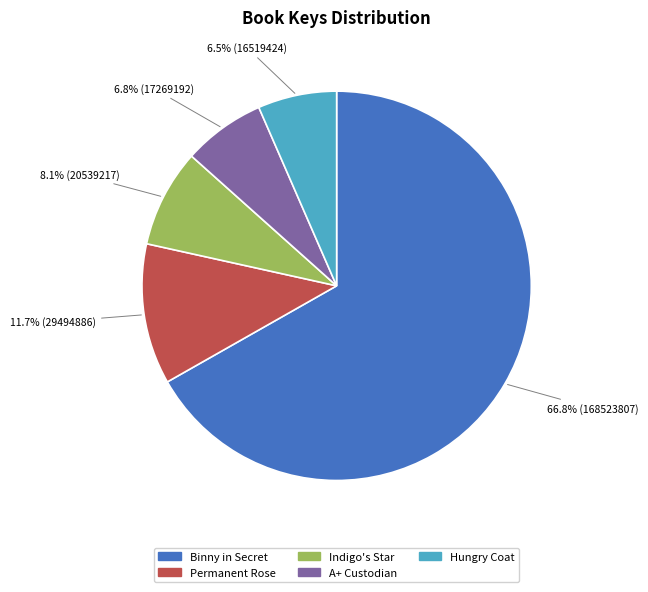

Does any single category account for the majority?

Yes